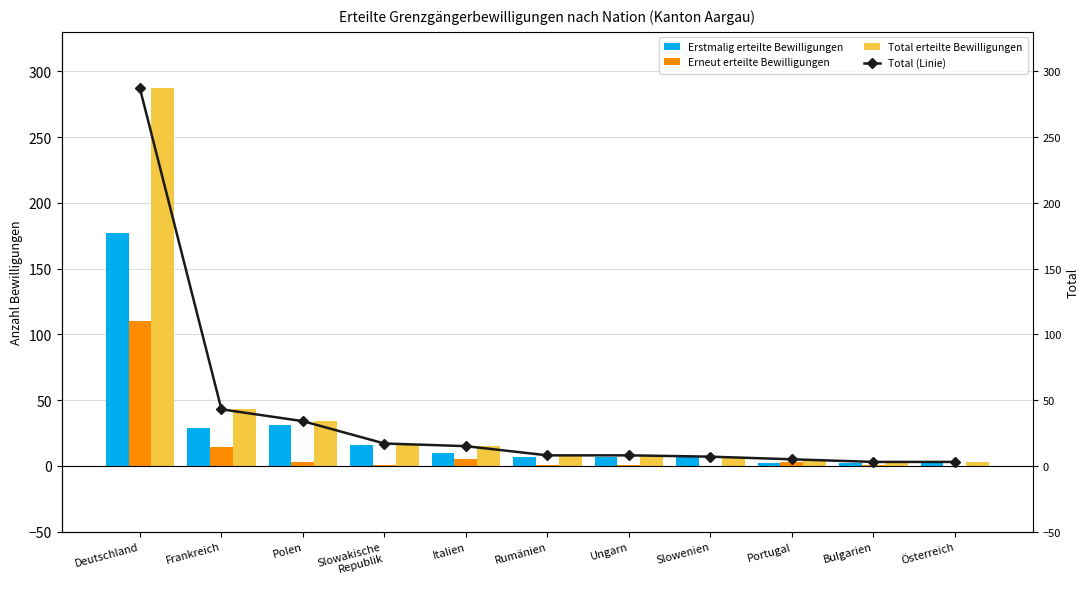

What is the maximum value for Erneut erteilte Bewilligungen?

110